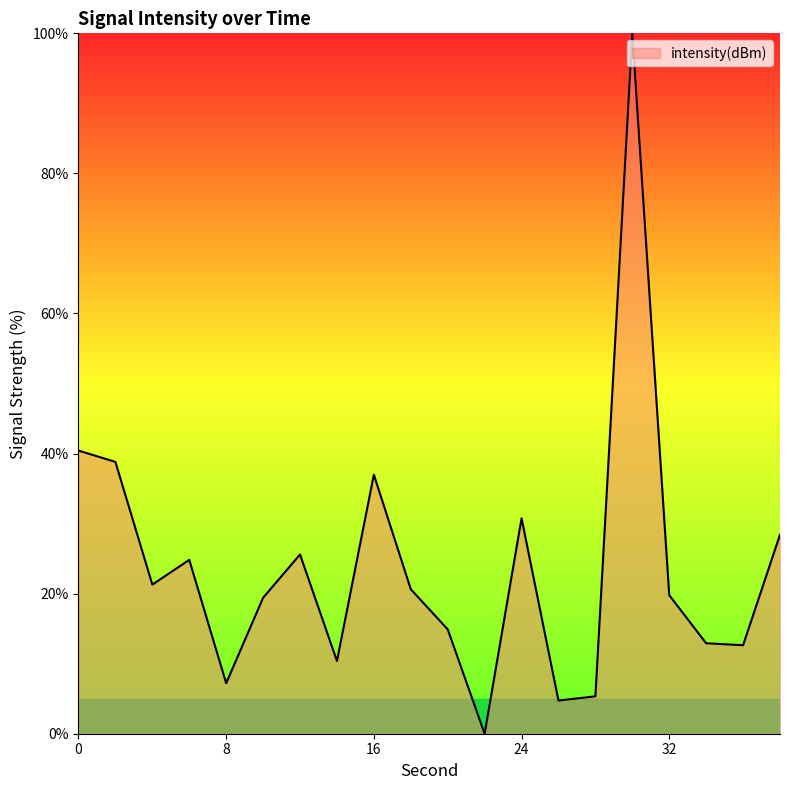

How many distinct data groups are displayed?

1